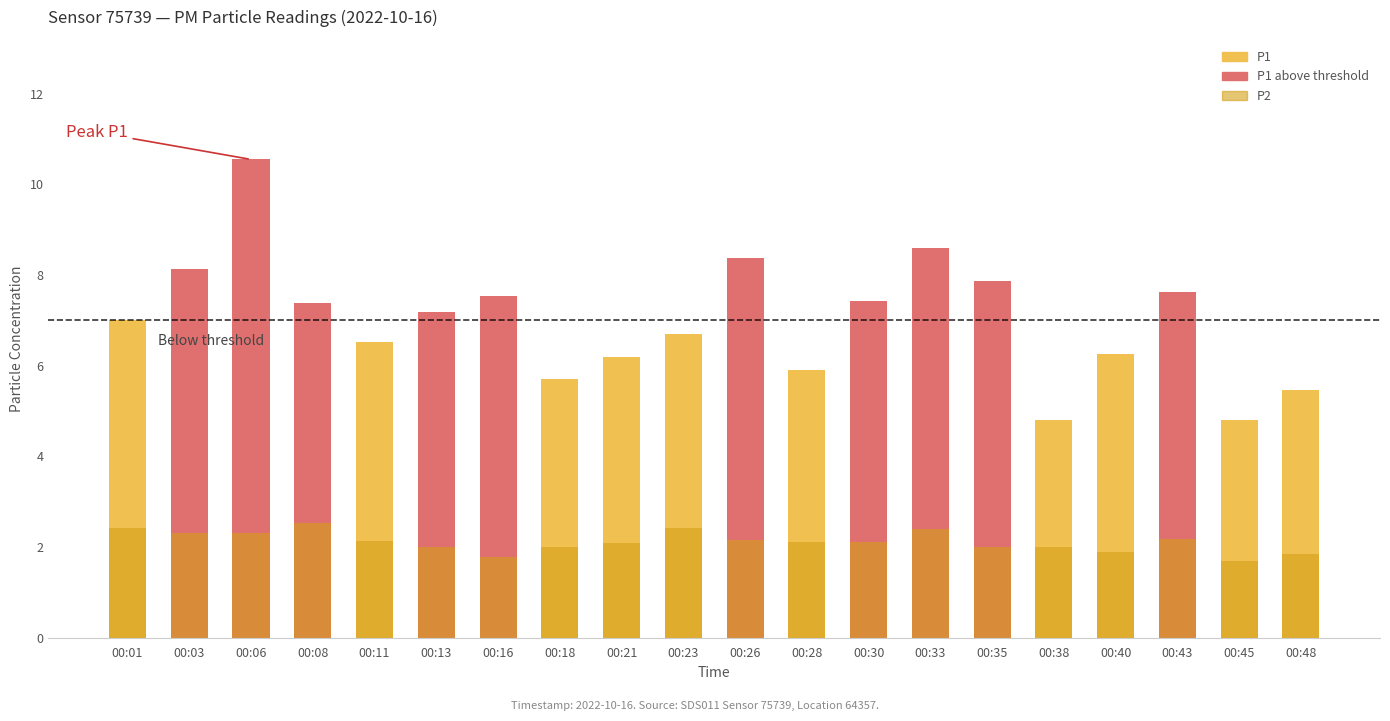

Which series changed the most between 00:16 and 00:26?

P1